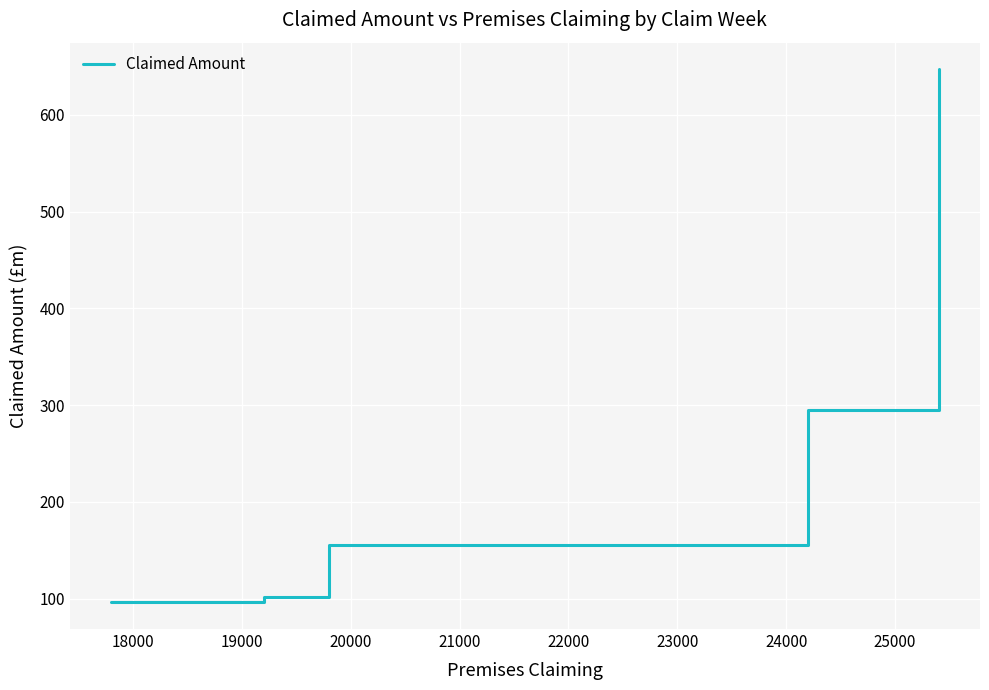

What is the smallest value displayed?

96.0